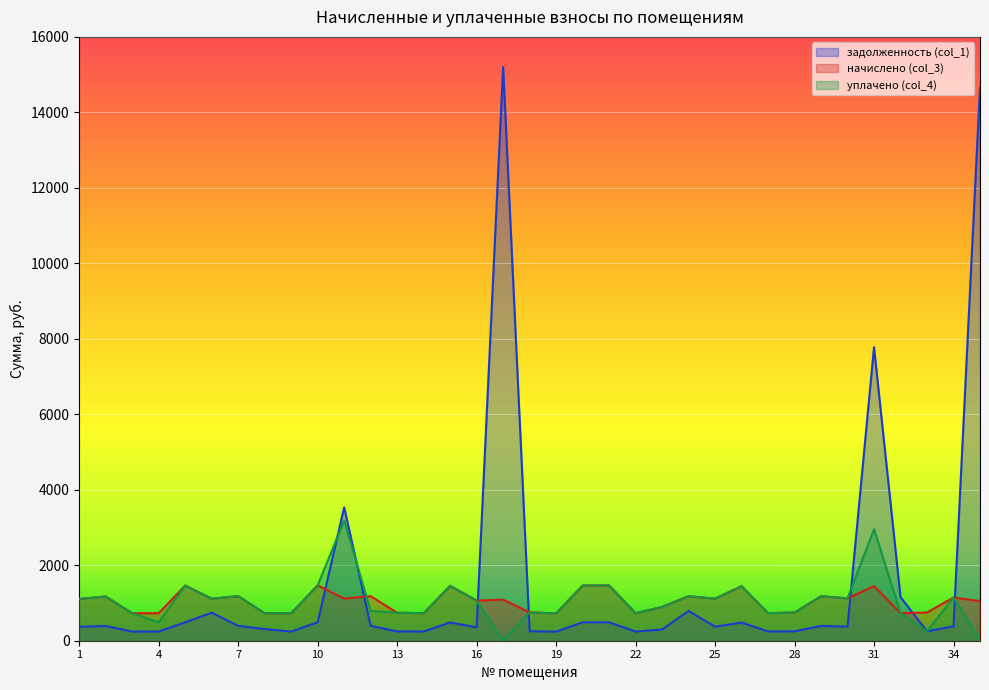

True or false: начислено (col_3) has a value of 1462.3 at 5.

True